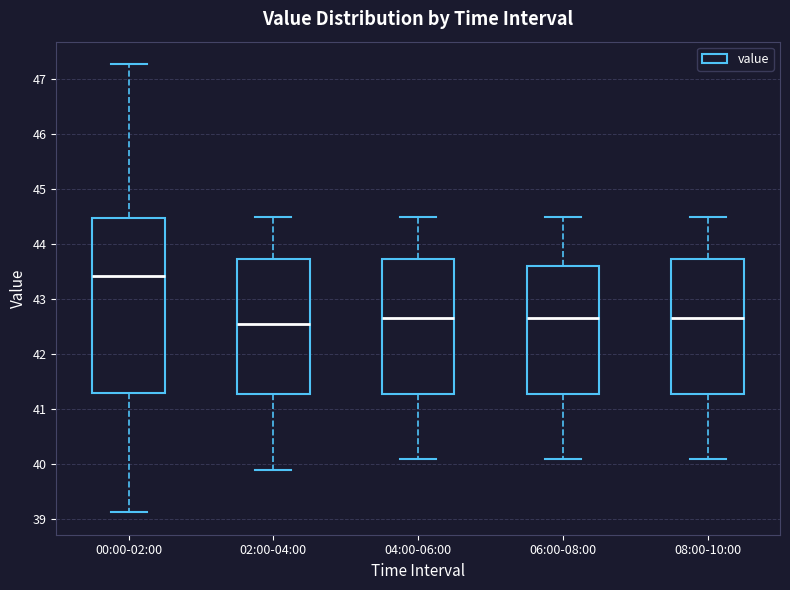

Comparing the boxes themselves (not the whiskers), which one is the tallest?

00:00-02:00